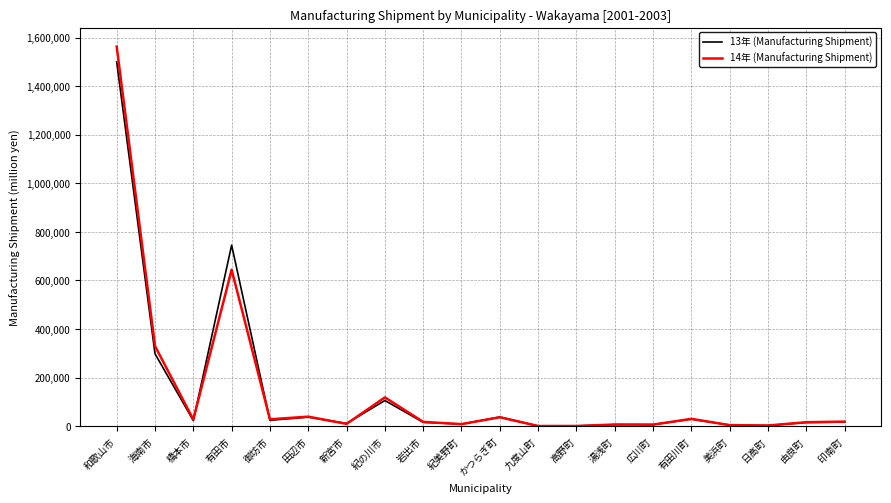

At which category is the sum across all series the highest?

和歌山市